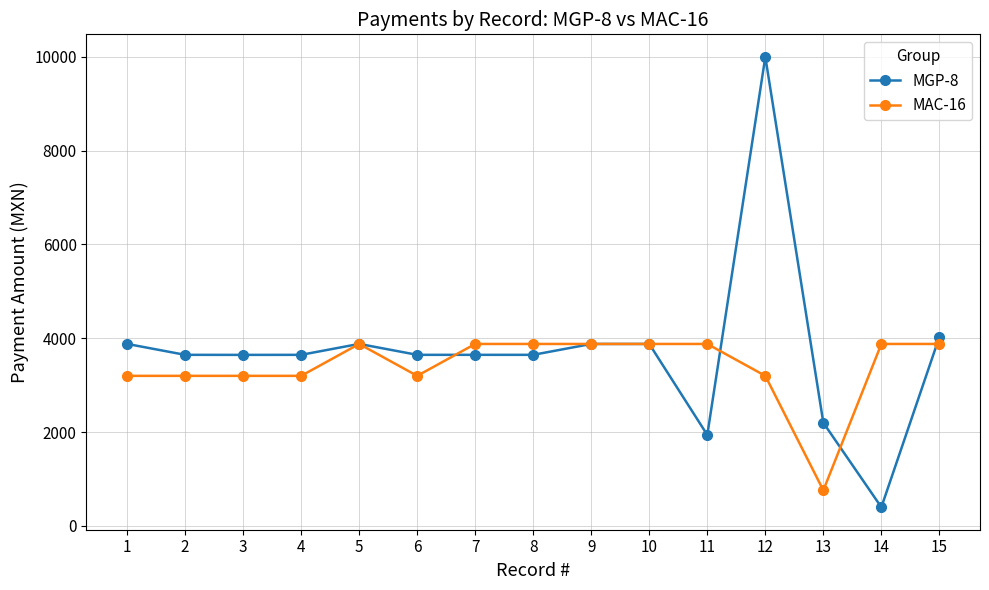

Which series changed the most between 9 and 11?

MGP-8